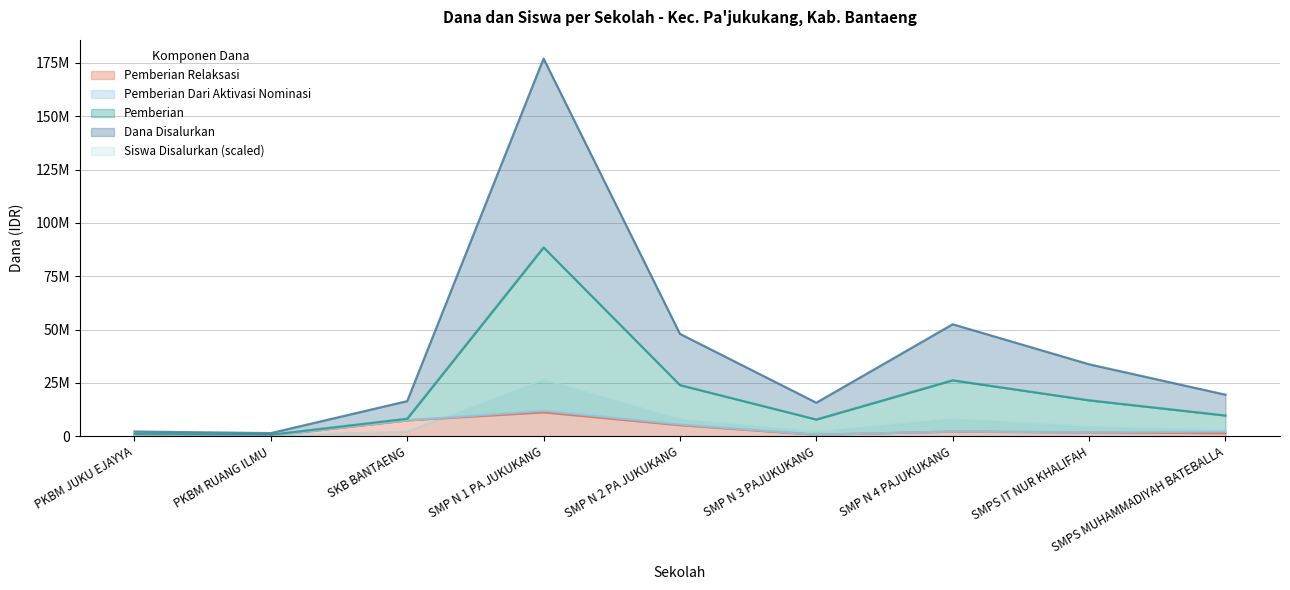

True or false: Pemberian and Pemberian Relaksasi cross at least once.

False